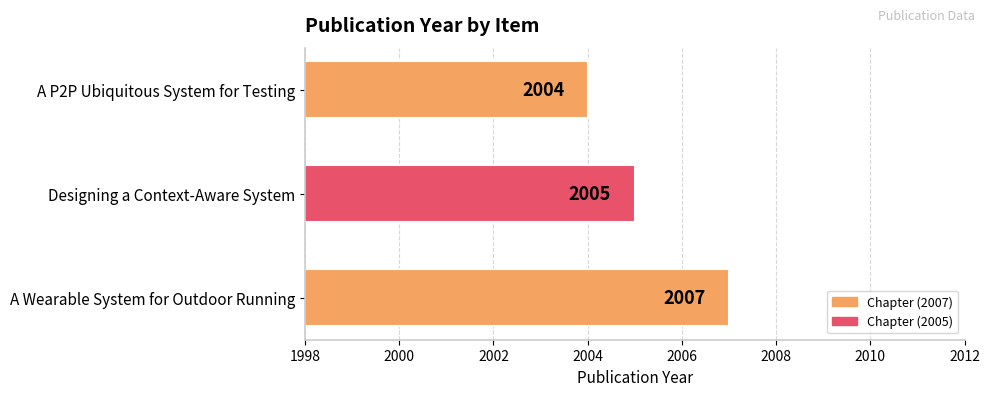

Are the bars horizontal?

Yes